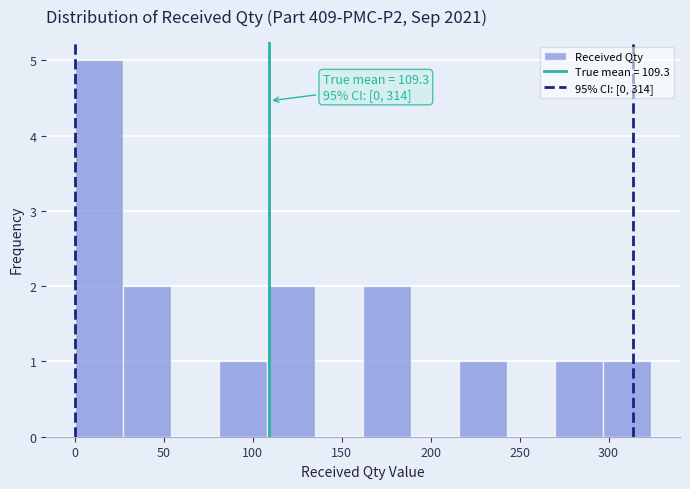

Over which range of the x-axis is the bar tallest?

0 to 27